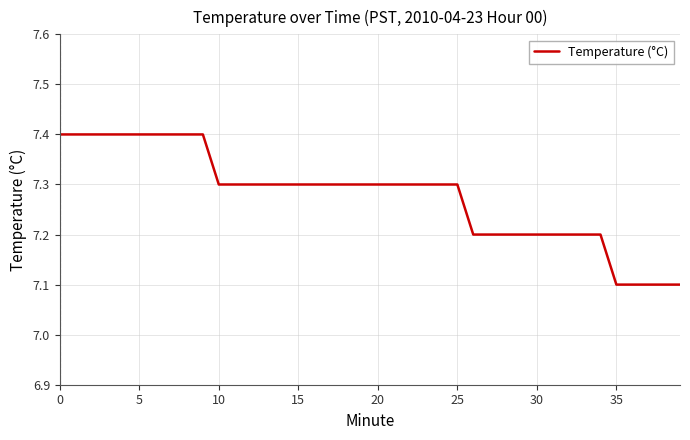

What is the difference between the maximum and minimum values?

0.3